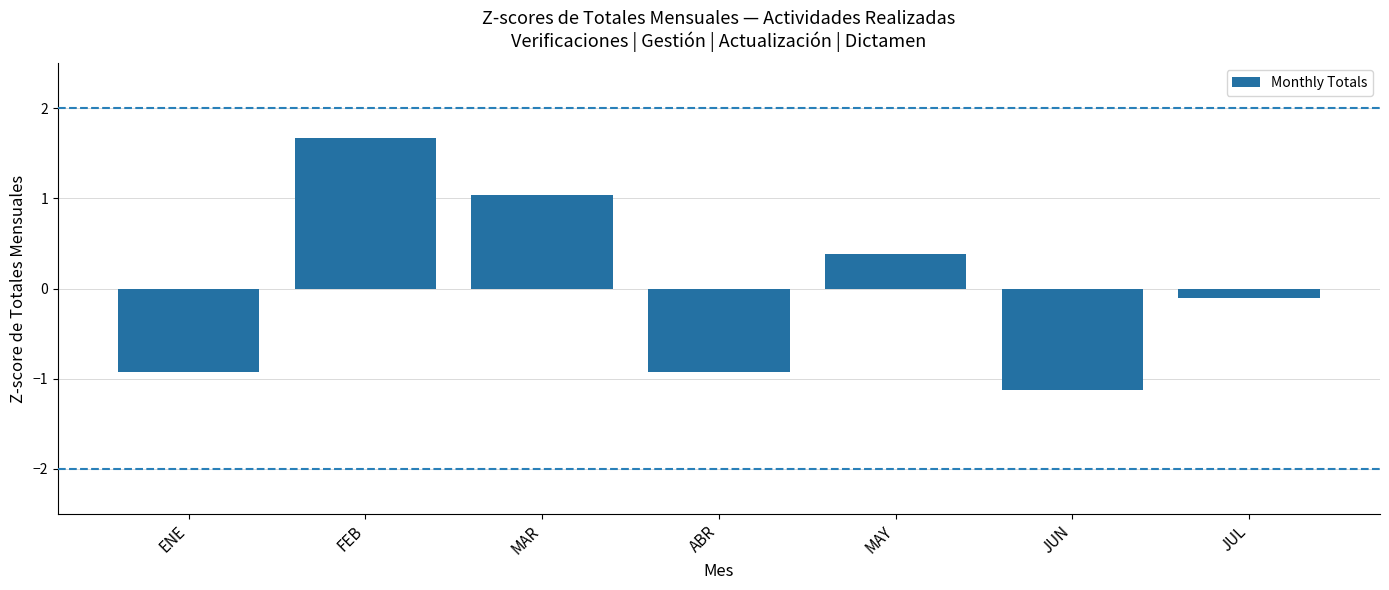

Is it true that the value at JUL is -0.1?

True